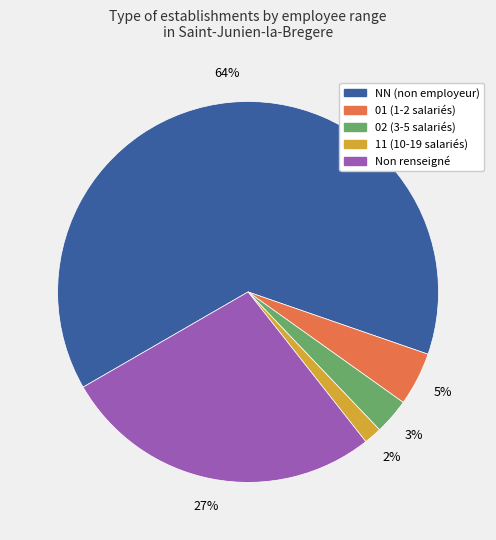

Which category has the biggest portion of the pie?

NN (non employeur)